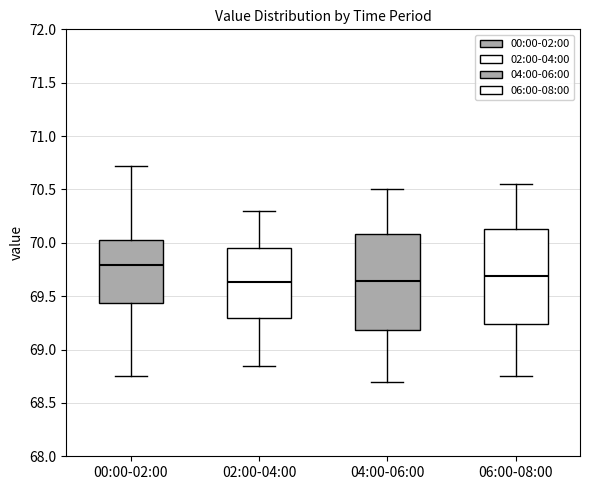

Where does the median line of the box for 04:00-06:00 sit on the y-axis? The values are not printed on the chart, so give them approximately, as read against the axis.

69.65